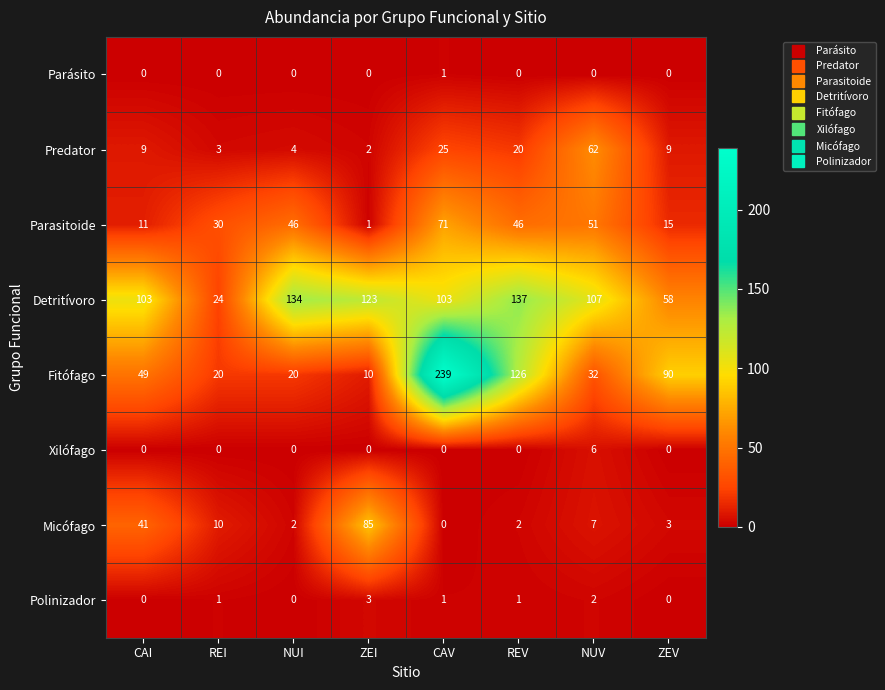

Which series has the largest total across all categories?

Detritívoro